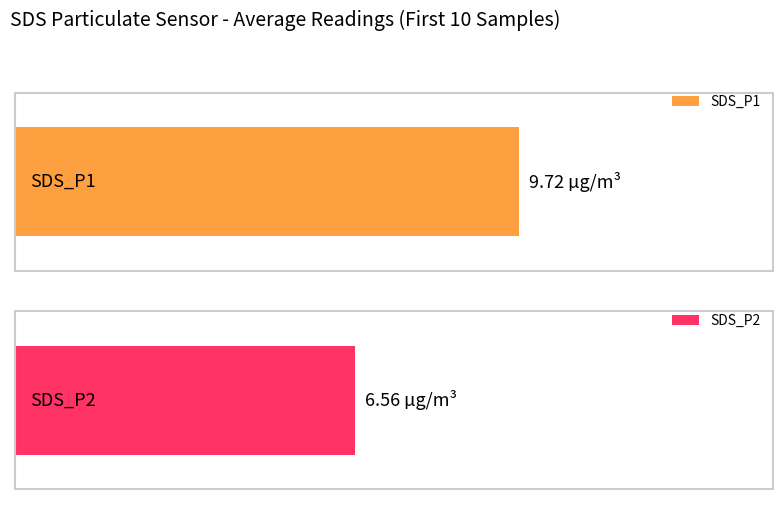

At 00:20, list the series in order from smallest to largest.

SDS_P2, SDS_P1